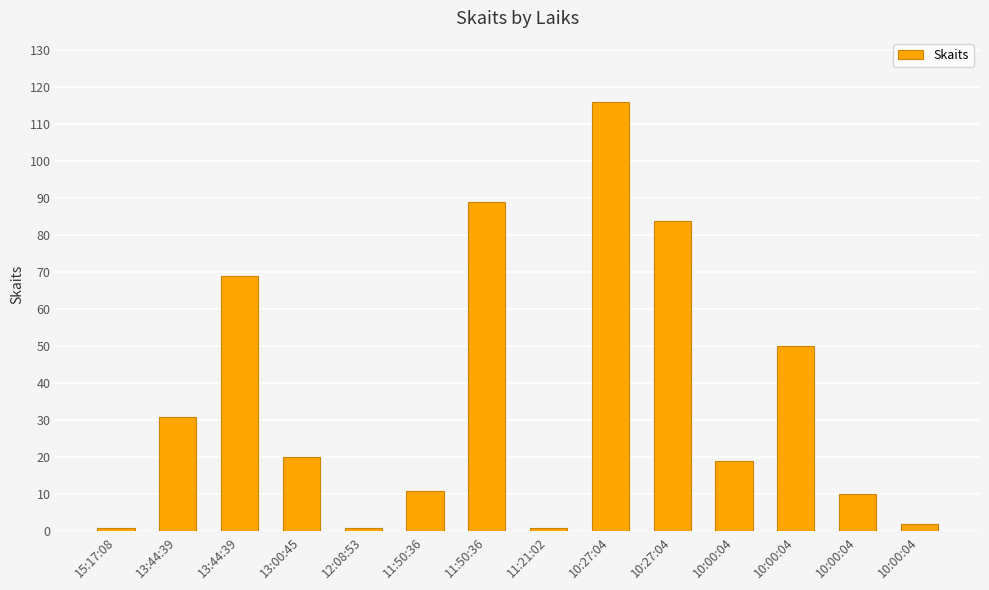

List the labels in order of value, largest first.

10:27:04, 11:50:36, 10:27:04, 13:44:39, 10:00:04, 13:44:39, 13:00:45, 10:00:04, 11:50:36, 10:00:04, 10:00:04, 15:17:08, 12:08:53, 11:21:02